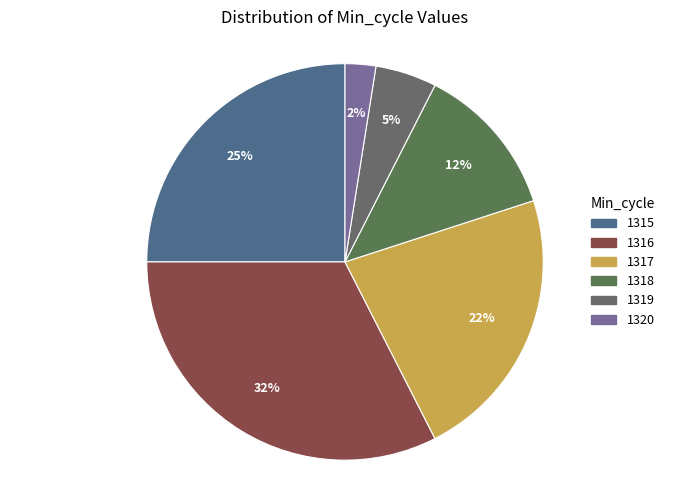

How many segments does this pie chart have?

6